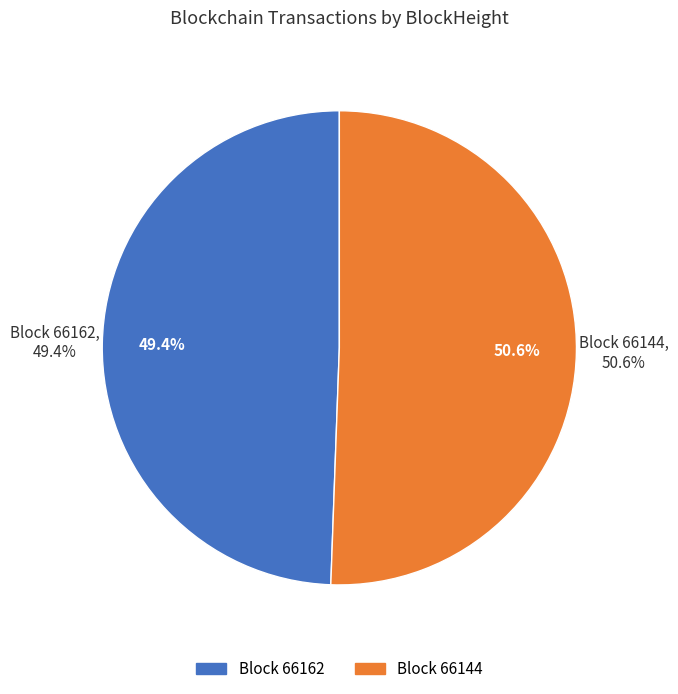

Does 66144 account for over 50% of the chart?

Yes